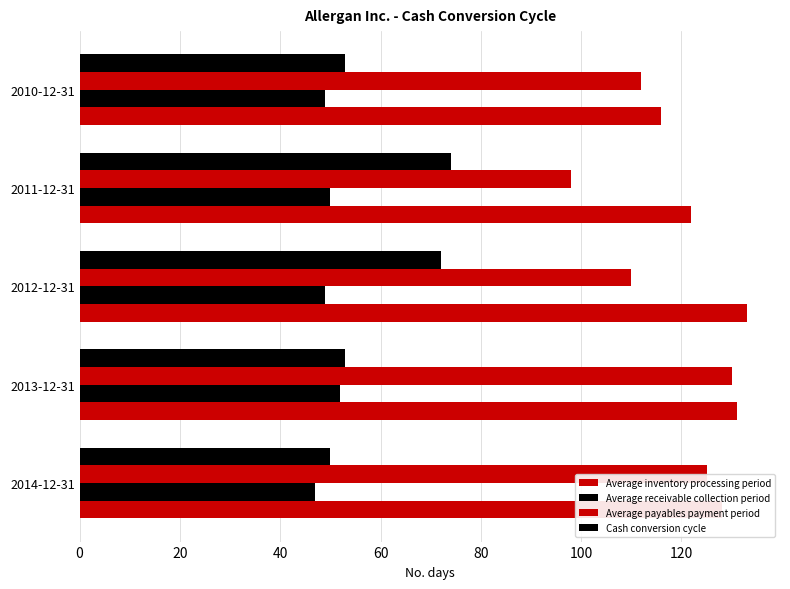

How many categories are shown in the chart?

5